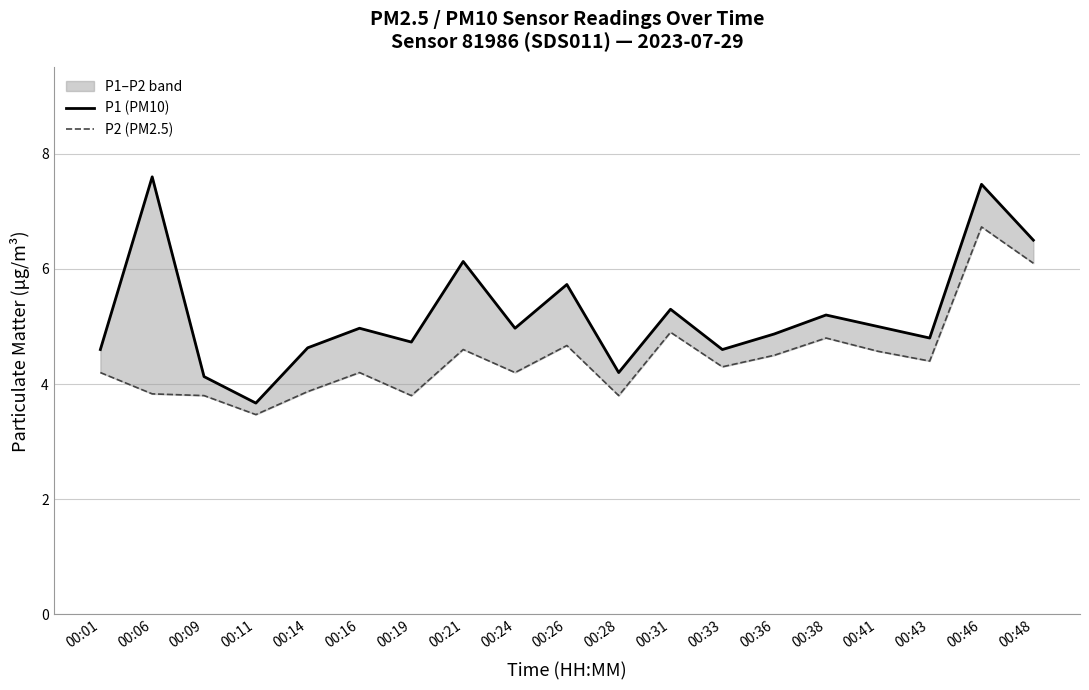

True or false: P2 (PM2.5) and P1 (PM10) cross at least once.

False